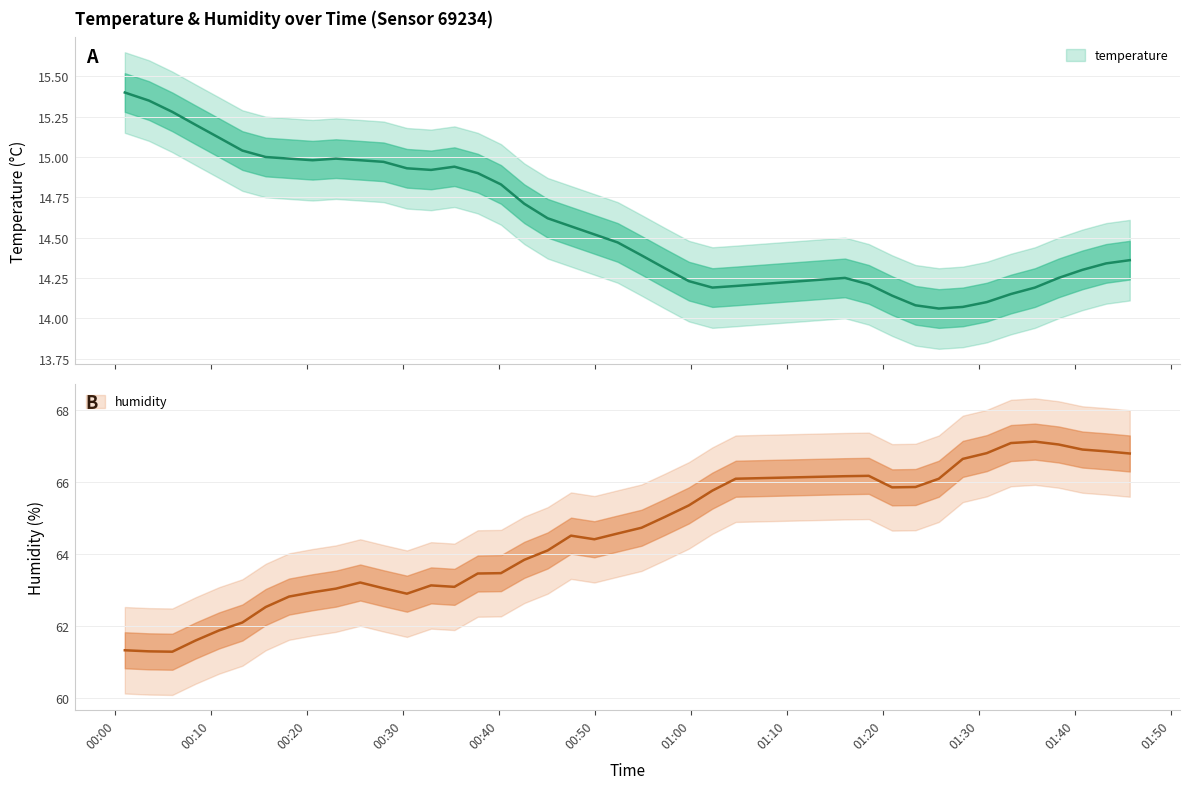

Rank the categories by humidity value from lowest to highest.

2023-06-14T00:05:57, 2023-06-14T00:03:31, 2023-06-14T00:01:00, 2023-06-14T00:08:22, 2023-06-14T00:10:49, 2023-06-14T00:13:15, 2023-06-14T00:15:41, 2023-06-14T00:18:07, 2023-06-14T00:30:24, 2023-06-14T00:20:34, 2023-06-14T00:23:00, 2023-06-14T00:27:58, 2023-06-14T00:35:21, 2023-06-14T00:32:55, 2023-06-14T00:25:32, 2023-06-14T00:37:47, 2023-06-14T00:40:12, 2023-06-14T00:42:38, 2023-06-14T00:45:04, 2023-06-14T00:49:56, 2023-06-14T00:47:30, 2023-06-14T00:52:22, 2023-06-14T00:54:51, 2023-06-14T00:57:17, 2023-06-14T00:59:47, 2023-06-14T01:02:14, 2023-06-14T01:20:58, 2023-06-14T01:23:24, 2023-06-14T01:04:40, 2023-06-14T01:25:50, 2023-06-14T01:16:03, 2023-06-14T01:18:32, 2023-06-14T01:28:20, 2023-06-14T01:45:44, 2023-06-14T01:30:50, 2023-06-14T01:43:16, 2023-06-14T01:40:48, 2023-06-14T01:38:19, 2023-06-14T01:33:21, 2023-06-14T01:35:51